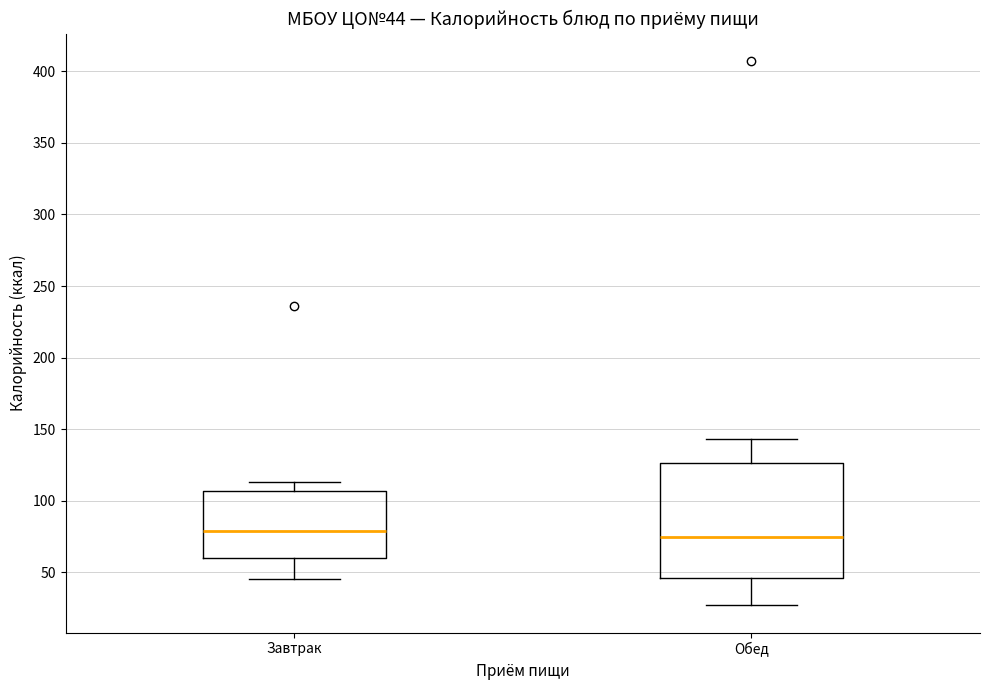

Comparing the boxes themselves (not the whiskers), which one is the tallest?

Обед